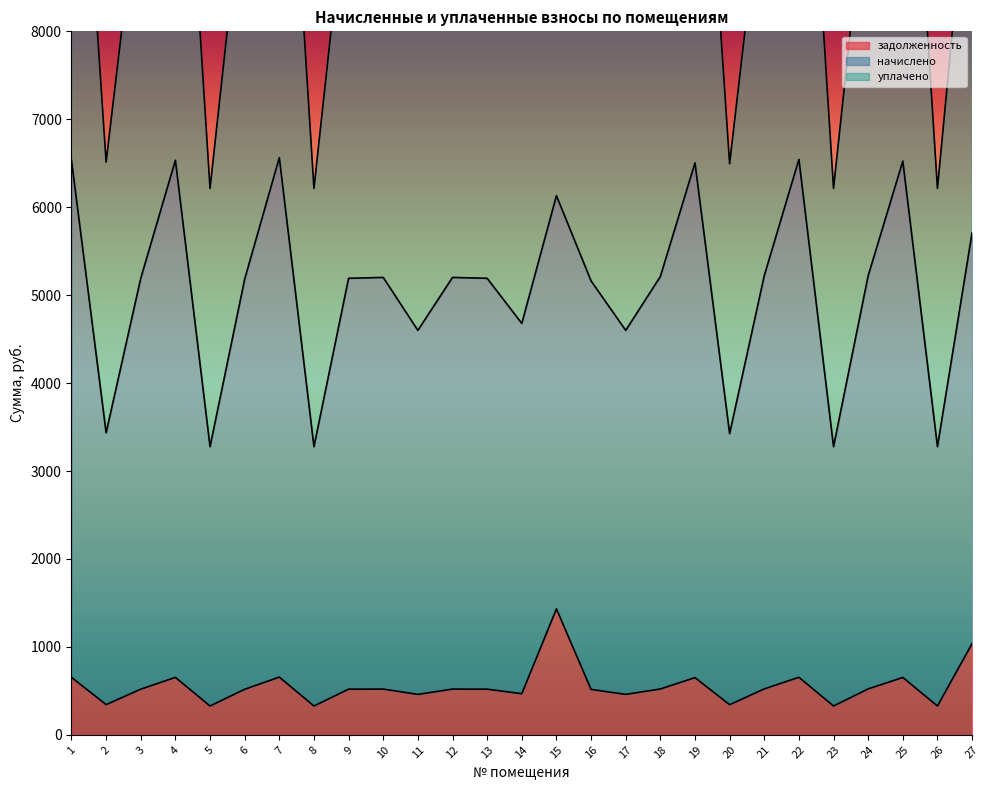

What is the minimum value shown in the chart?

327.7